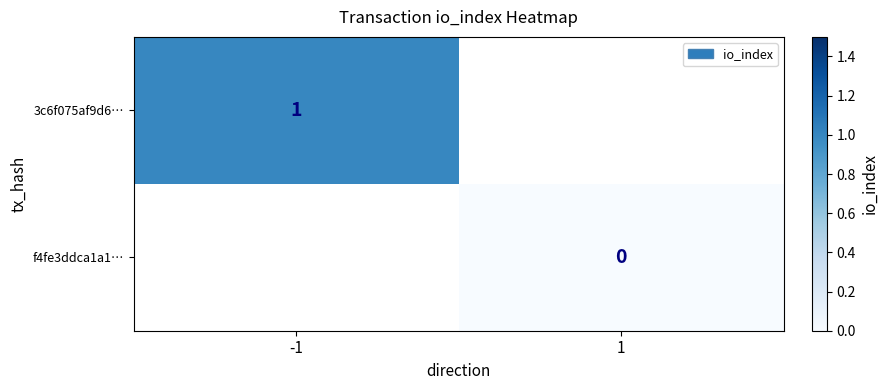

Is the value of f4fe3ddca1a1… at 1 greater than the value of 3c6f075af9d6… at -1?

No